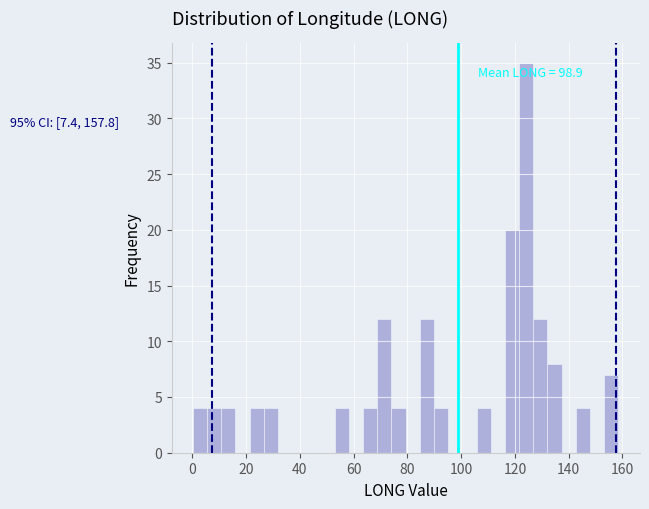

Read against the x-axis, roughly where is the centre of the tallest bar?

124